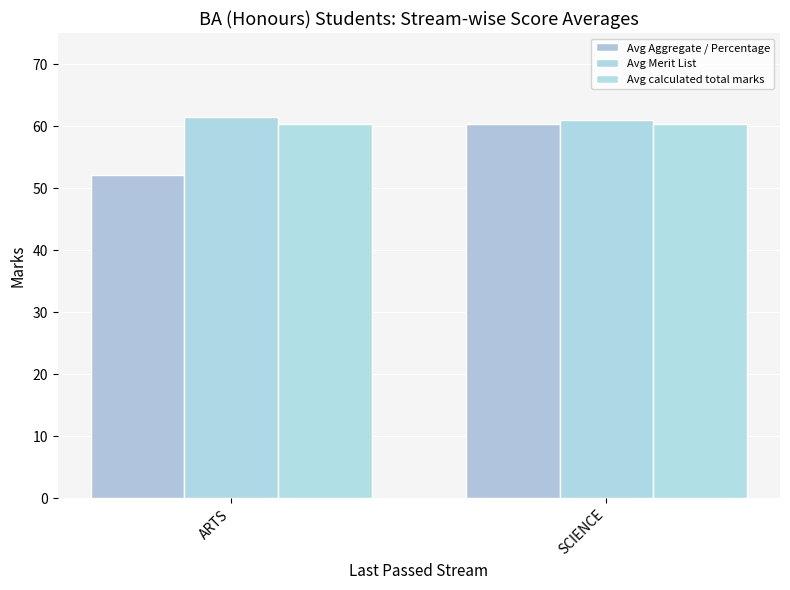

What position from the left is SCIENCE?

2